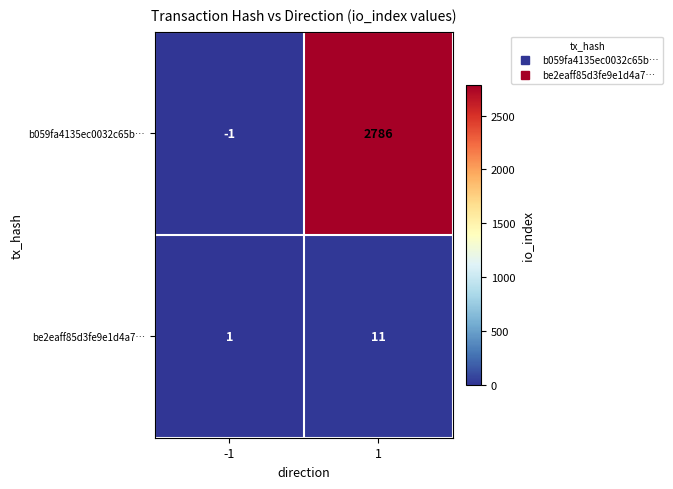

What is the total value across all series at 1?

2797